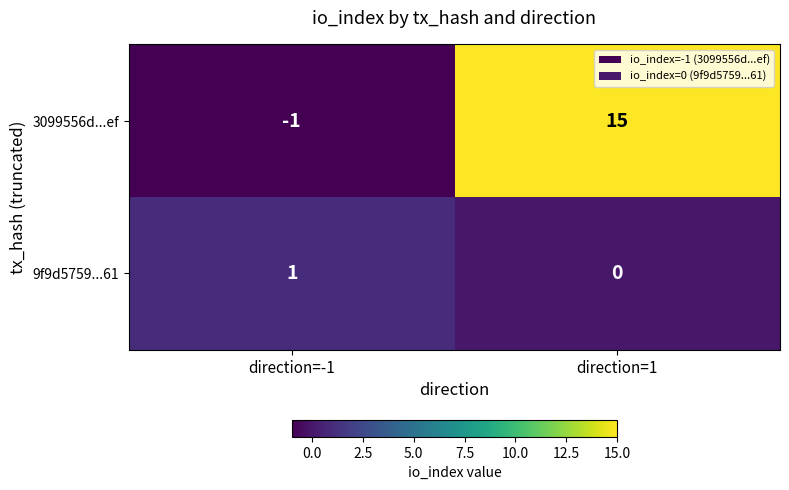

Which series has the largest range (max minus min)?

3099556d...ef